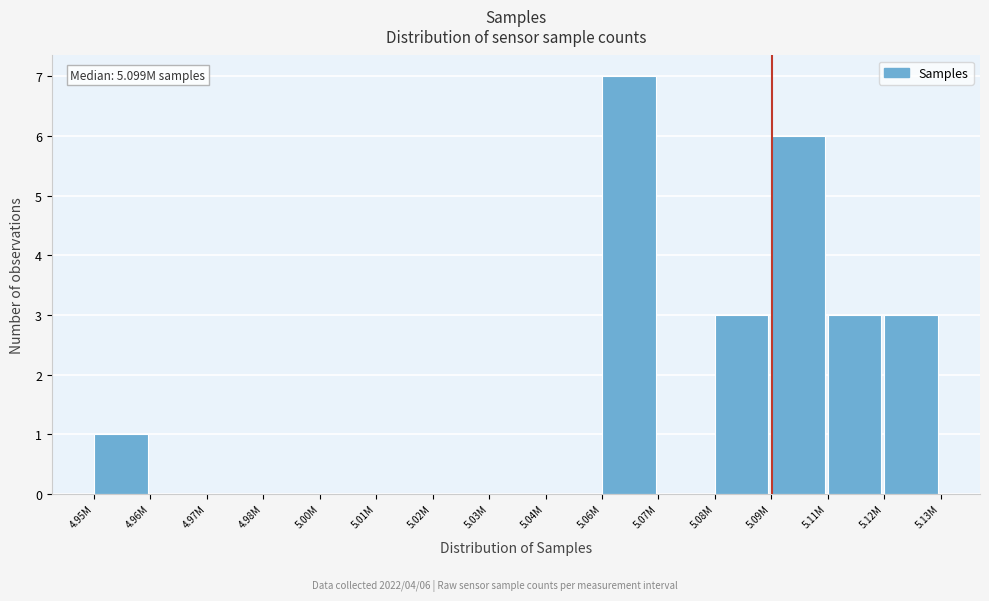

Reading left to right, list all the values displayed in this chart.

4.95M=1	4.96M=0	4.97M=0	4.98M=0	5.00M=0	5.01M=0	5.02M=0	5.03M=0	5.04M=0	5.06M=7	5.07M=0	5.08M=3	5.09M=6	5.11M=3	5.12M=3